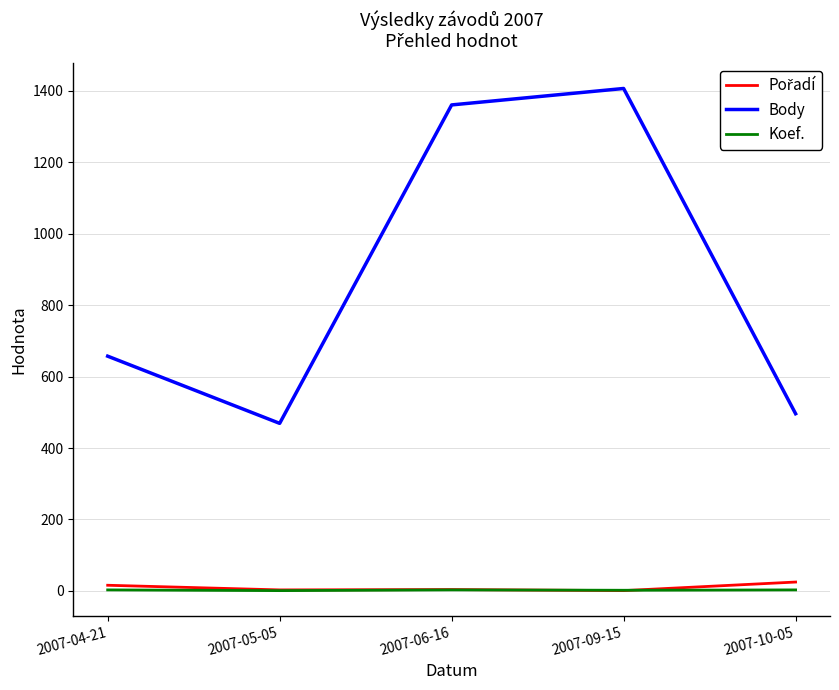

At which category does Body reach its first local peak?

2007-09-15